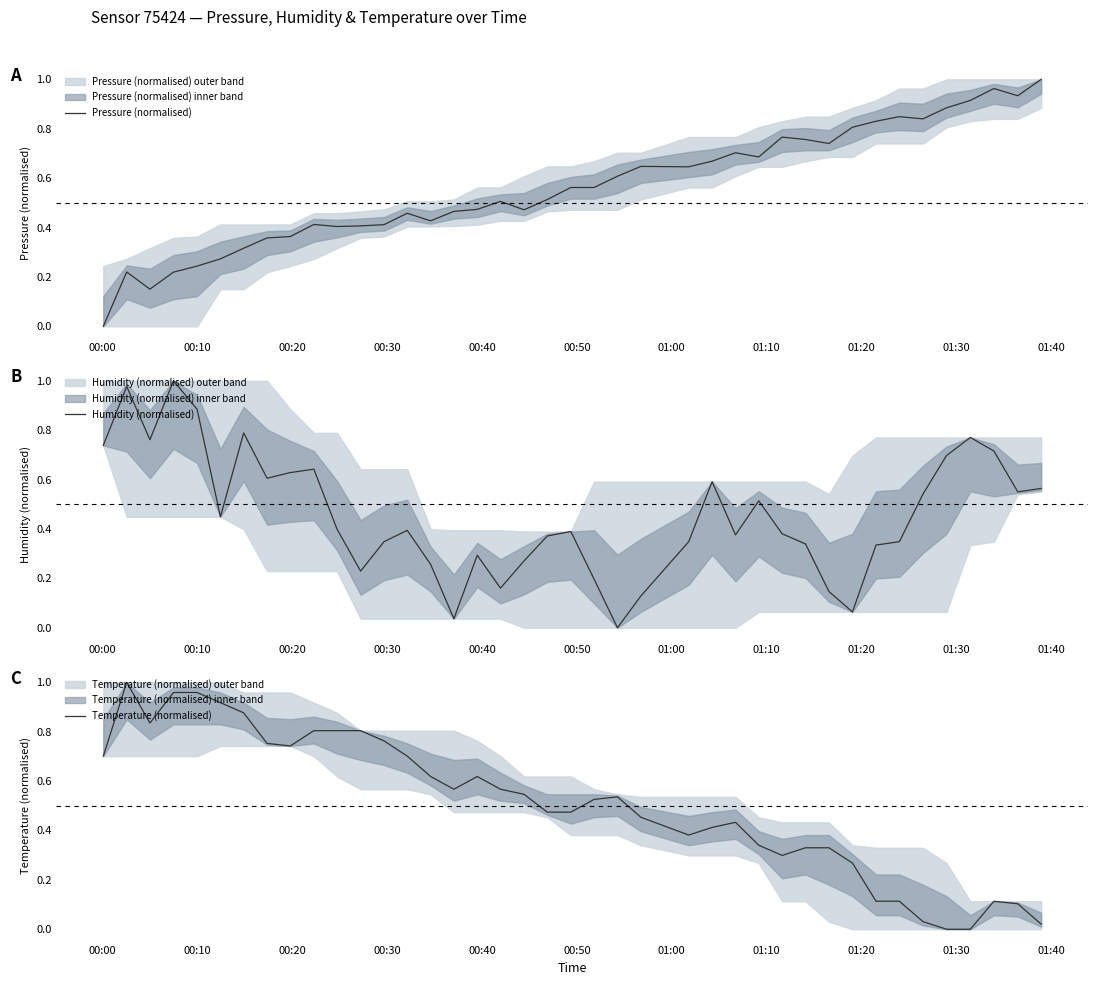

Is it true that Humidity (normalised) equals 0.3 at 39?

False